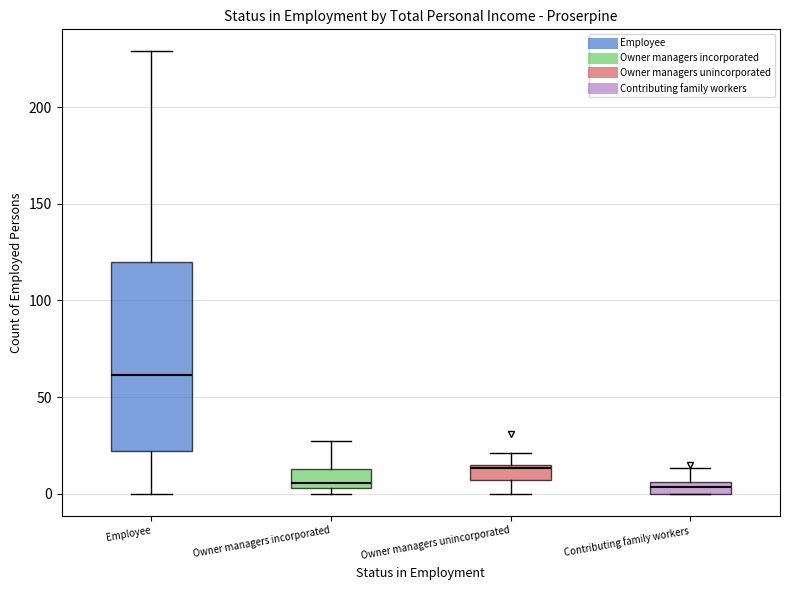

Which box is the tallest, from its lower edge to its upper edge?

Employee